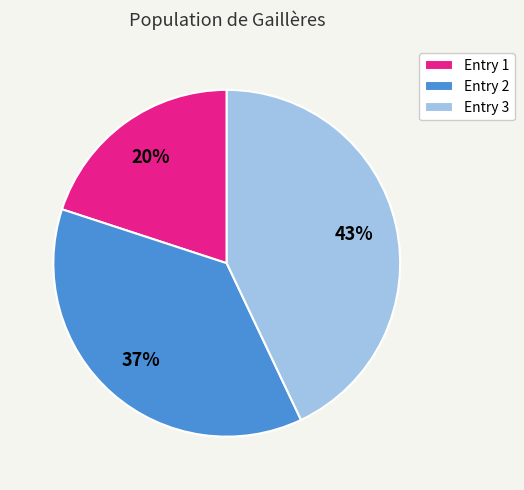

True or false: Entry 3 accounts for 43% of the total.

True